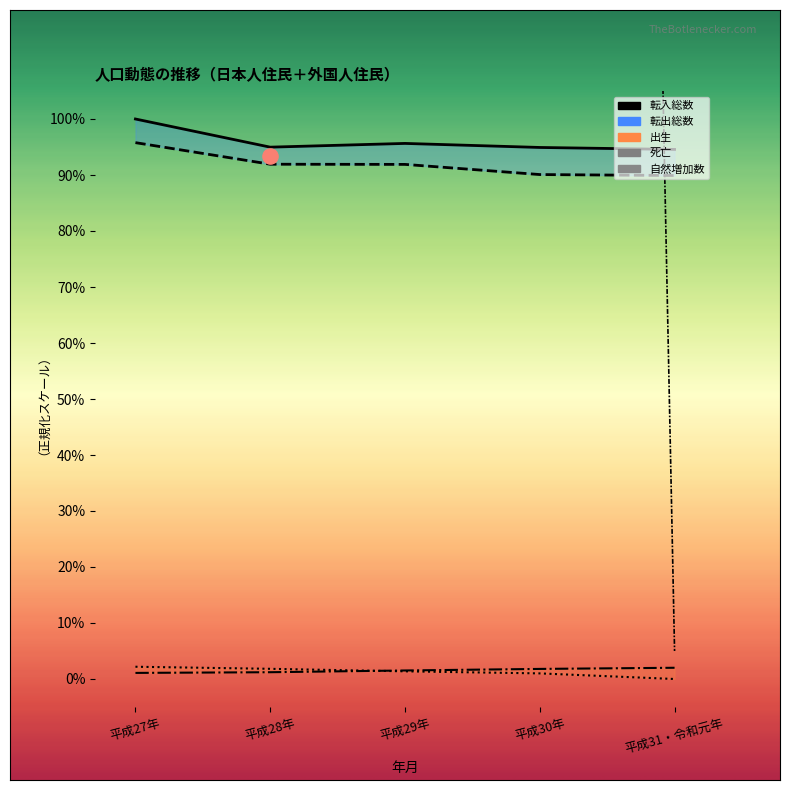

Which series contains the highest Y value?

自然増加数